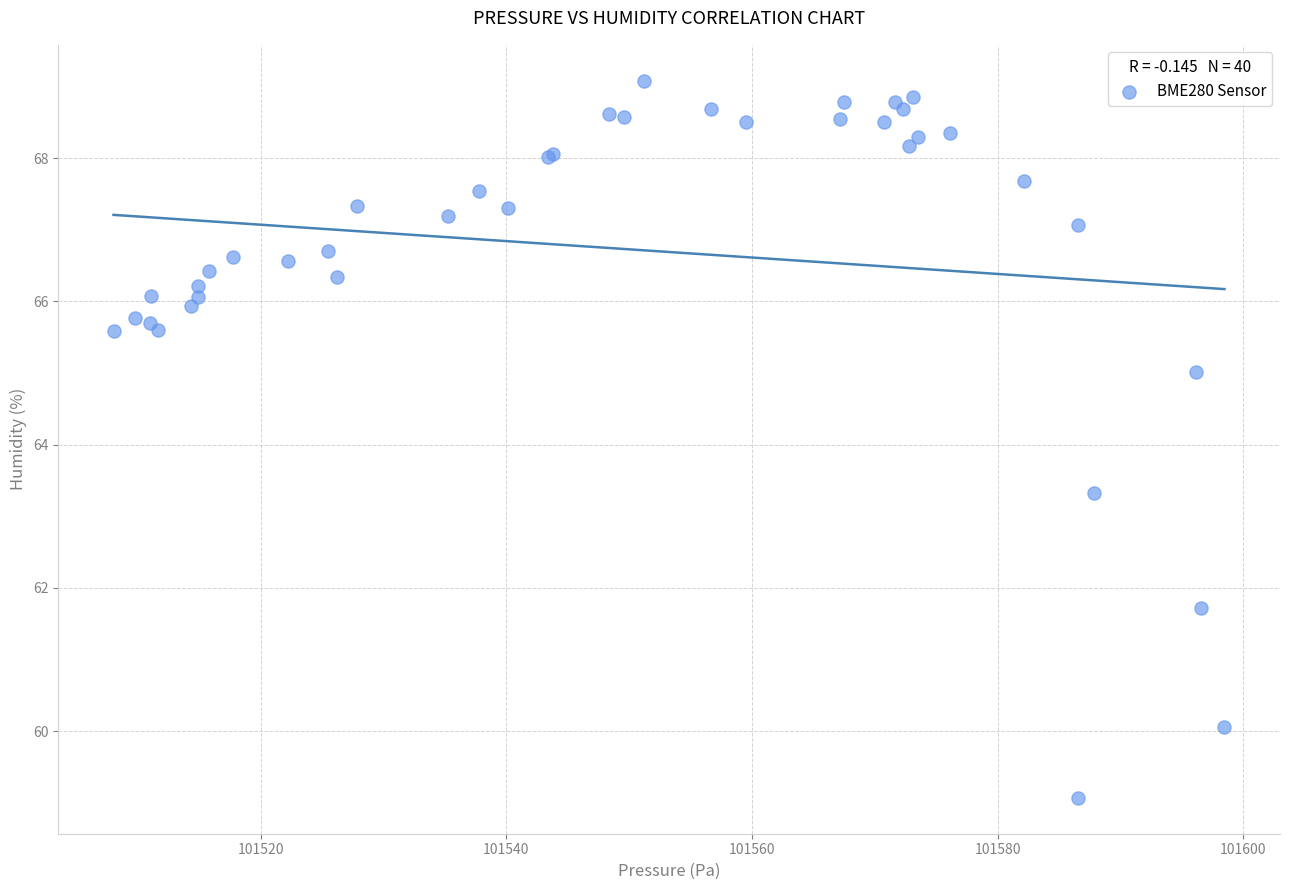

What Y value in the scatter plot is closest to 64?

63.3